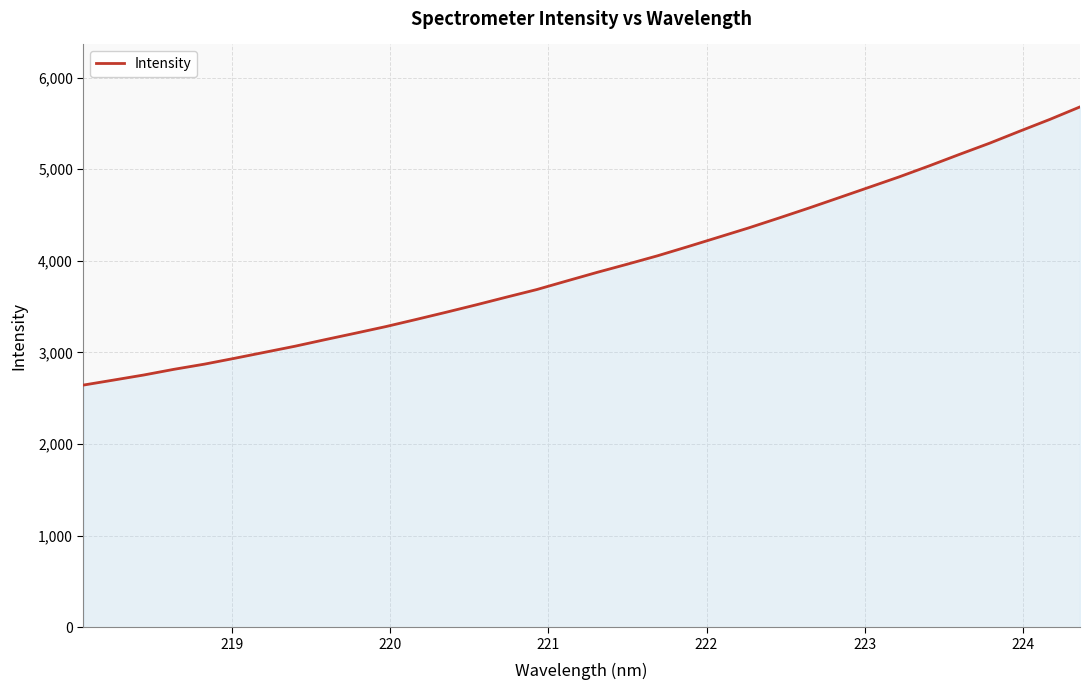

What is the greatest value displayed?

5679.4